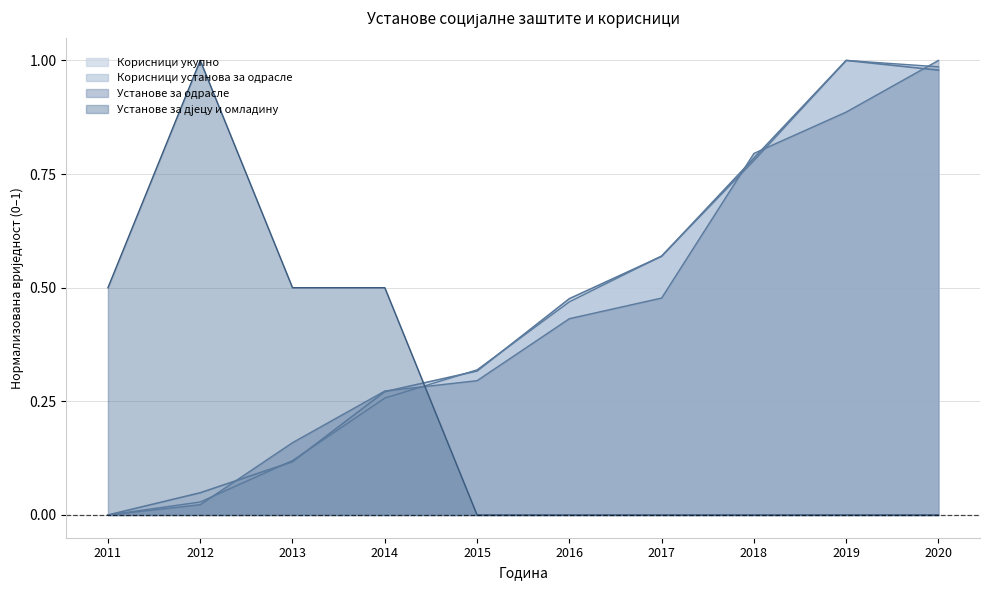

Which category has the lowest value in the Установе за одрасле series?

2011